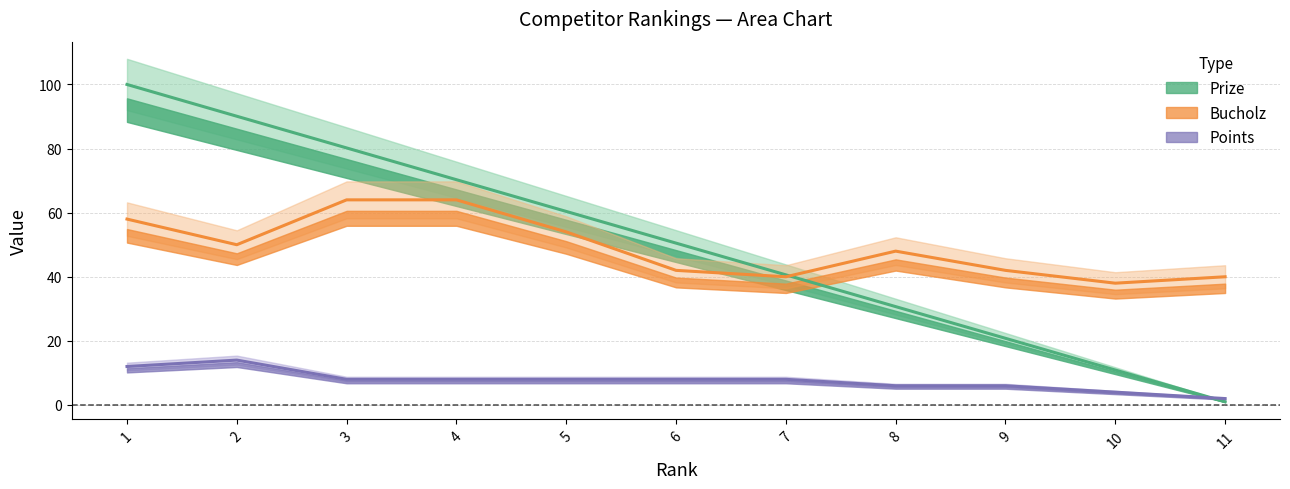

How many intersections are there between Points and Prize?

1